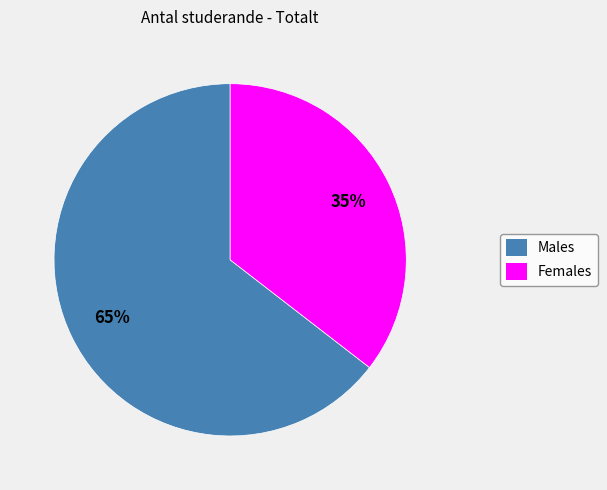

Approximately how many times larger is the value at Females compared to Males?

0.5